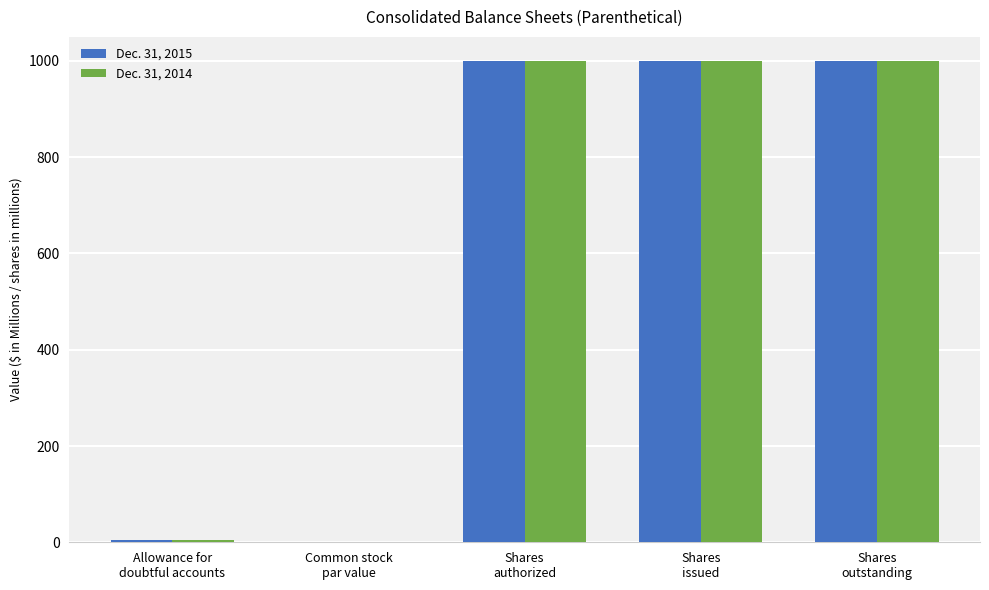

The value of Dec. 31, 2015 at Shares
authorized is 1537.2. True or false?

False